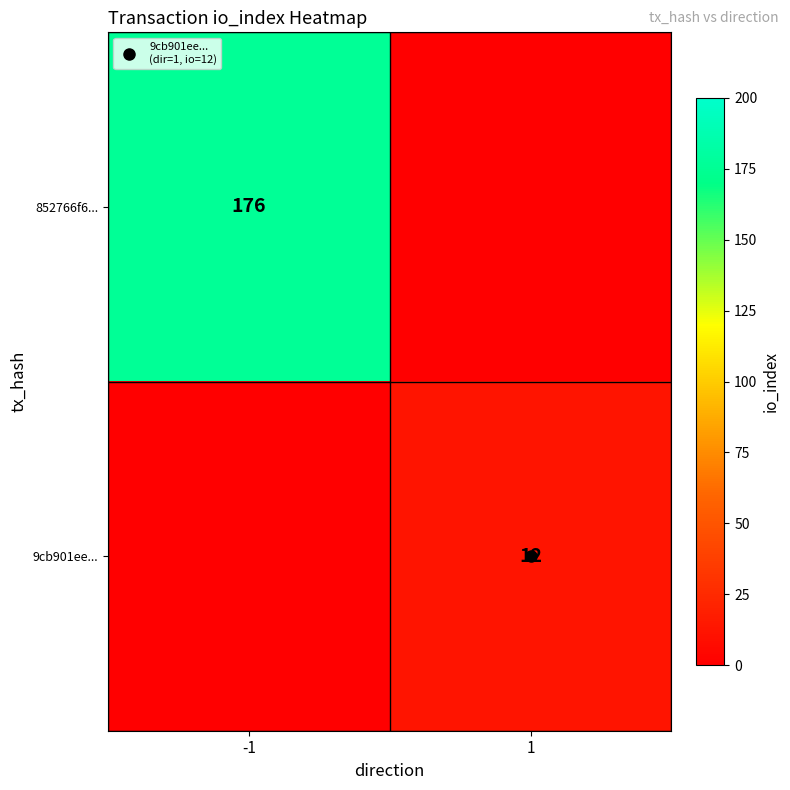

What is the greatest value displayed?

176